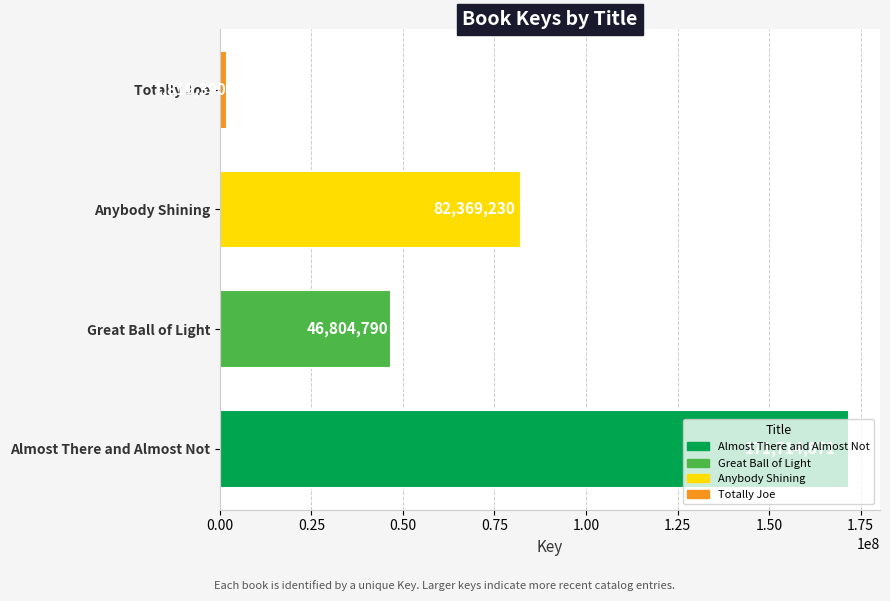

Rank the categories by value from lowest to highest.

Totally Joe, Great Ball of Light, Anybody Shining, Almost There and Almost Not